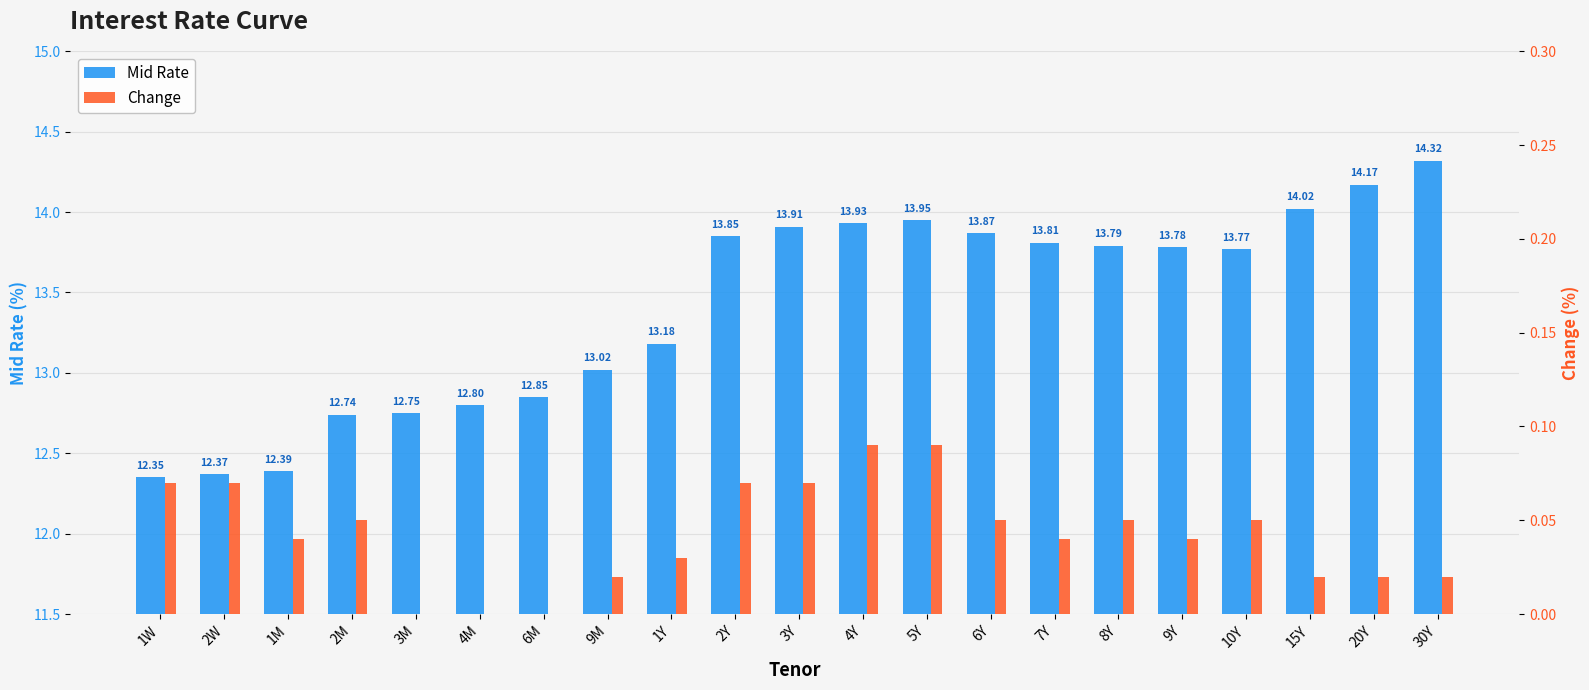

Which label corresponds to the largest value in the chart?

30Y